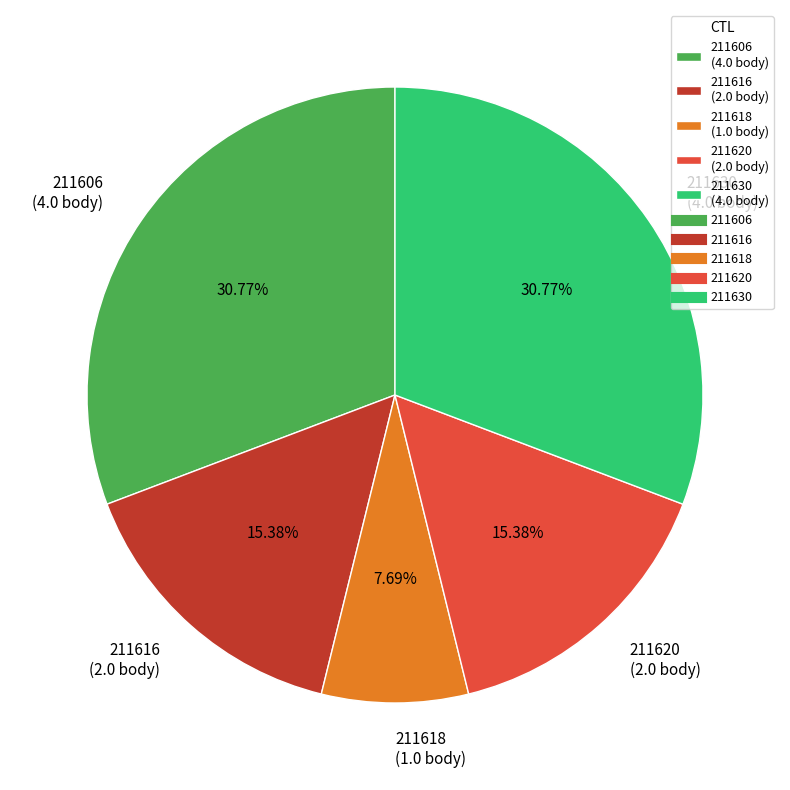

What percentage do 211630 and 211618 together represent?

38.5%